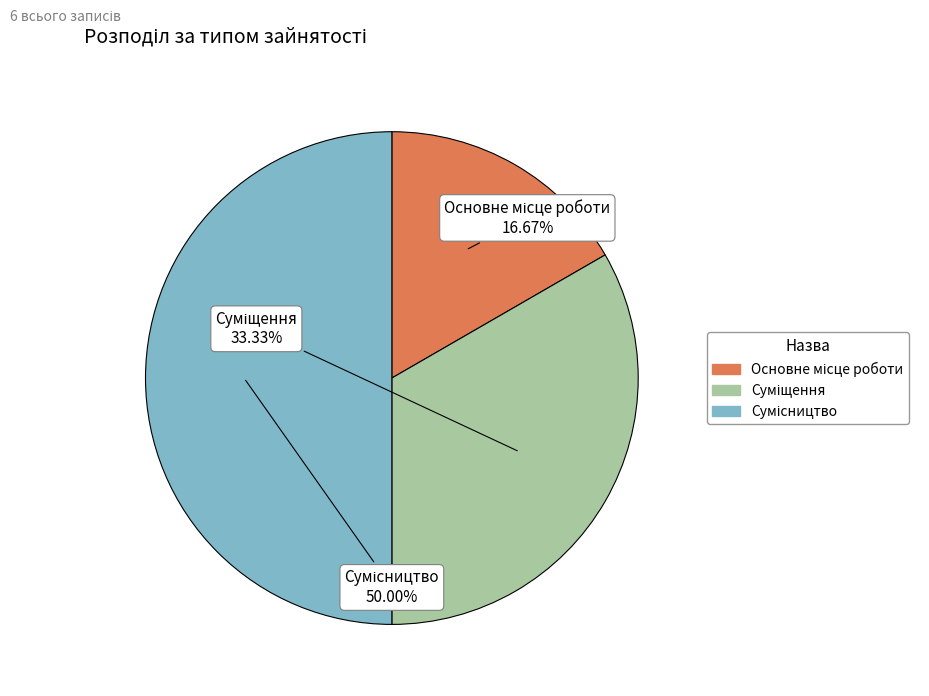

Between Основне місце роботи and Суміщення, which is larger?

Суміщення